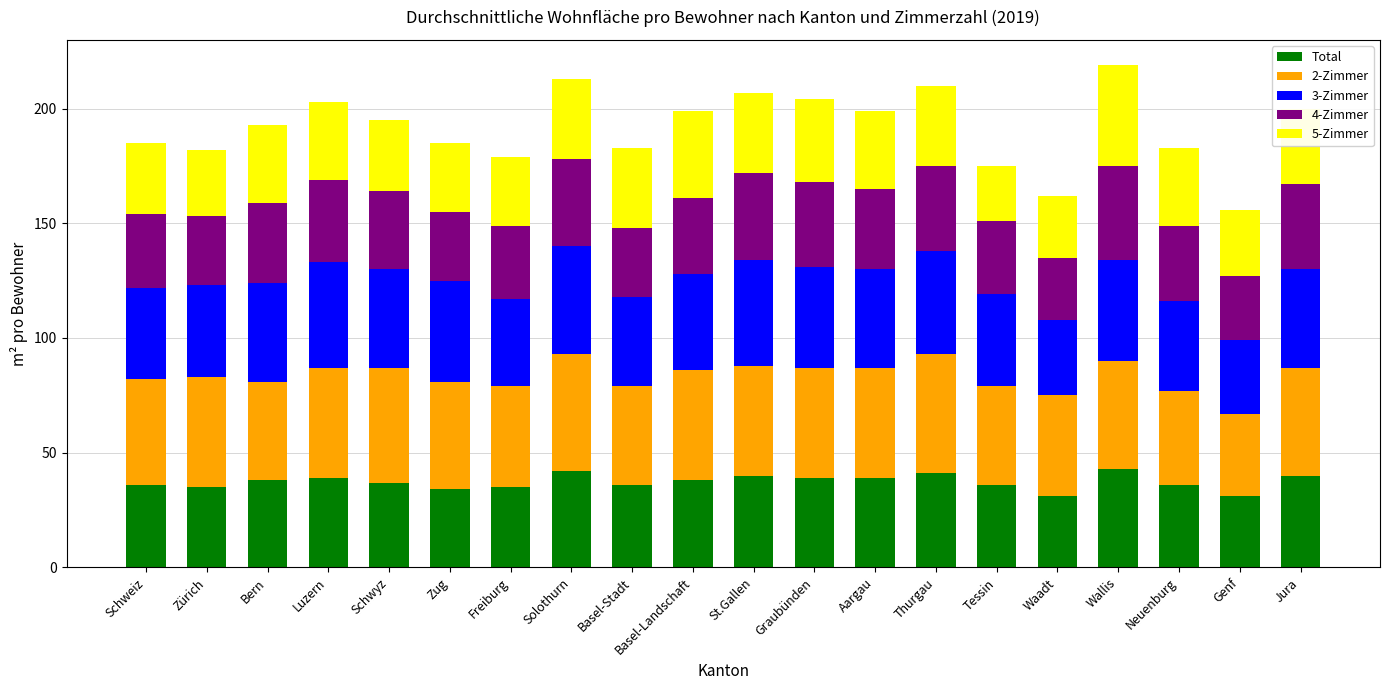

How many categories are shown in the chart?

20